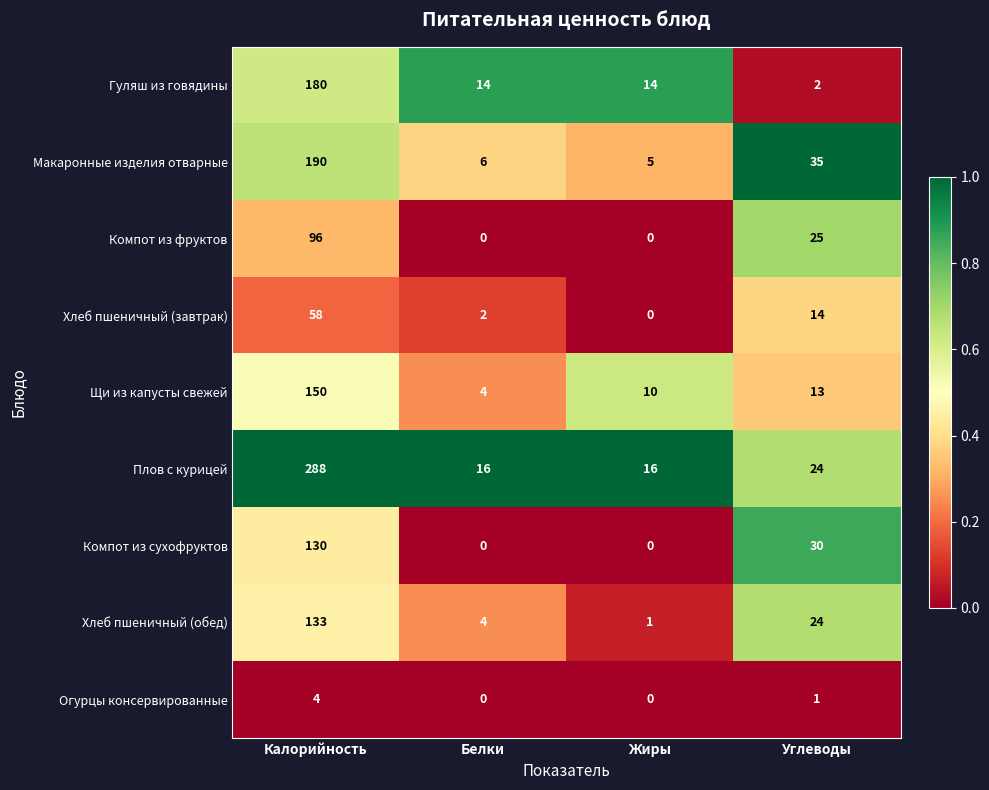

Between Калорийность and Углеводы, which series saw the biggest shift?

Плов с курицей